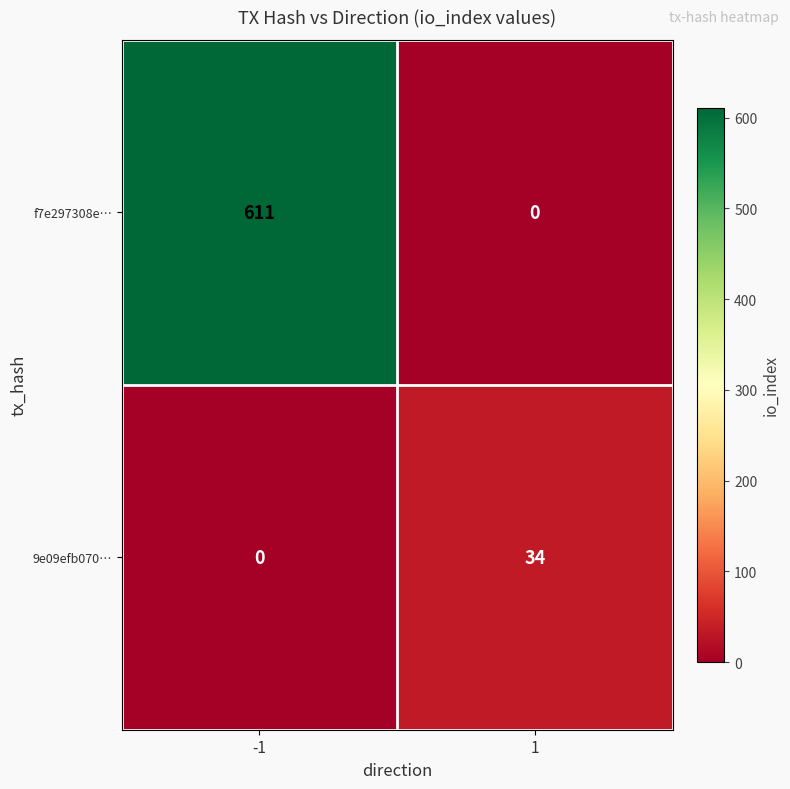

What is the difference between the f7e297308e… values at 1 and -1?

611